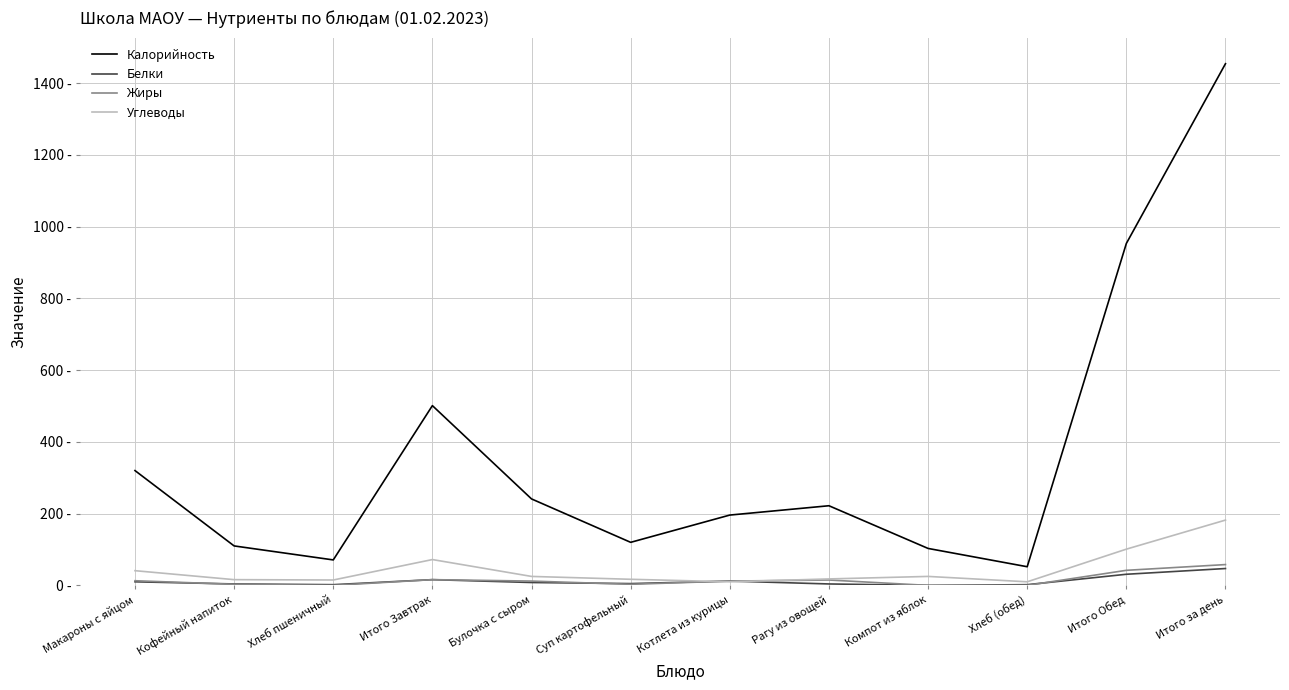

The value of Калорийность at Рагу из овощей is 222. True or false?

True